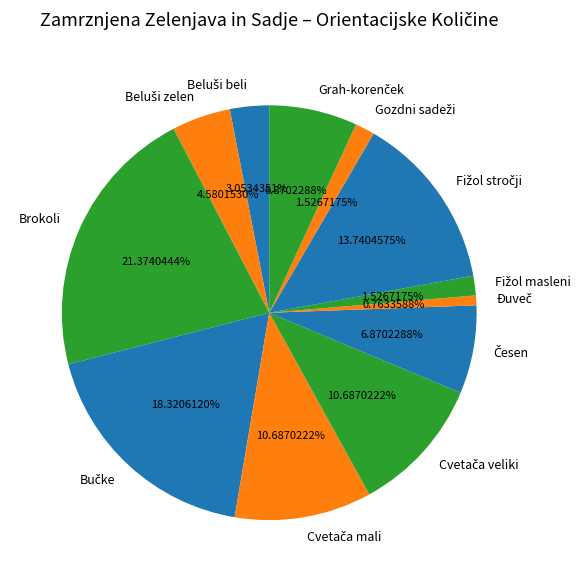

Count the number of slices in the pie.

12